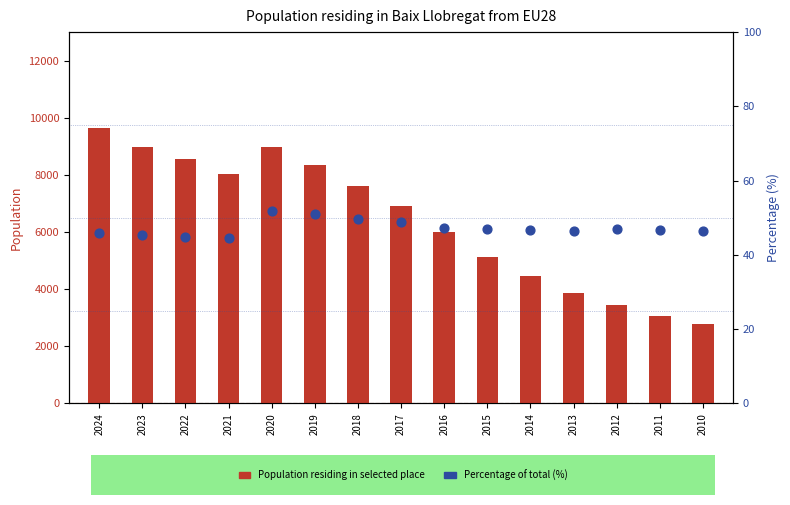

At how many categories does at least one series exceed 8988?

3